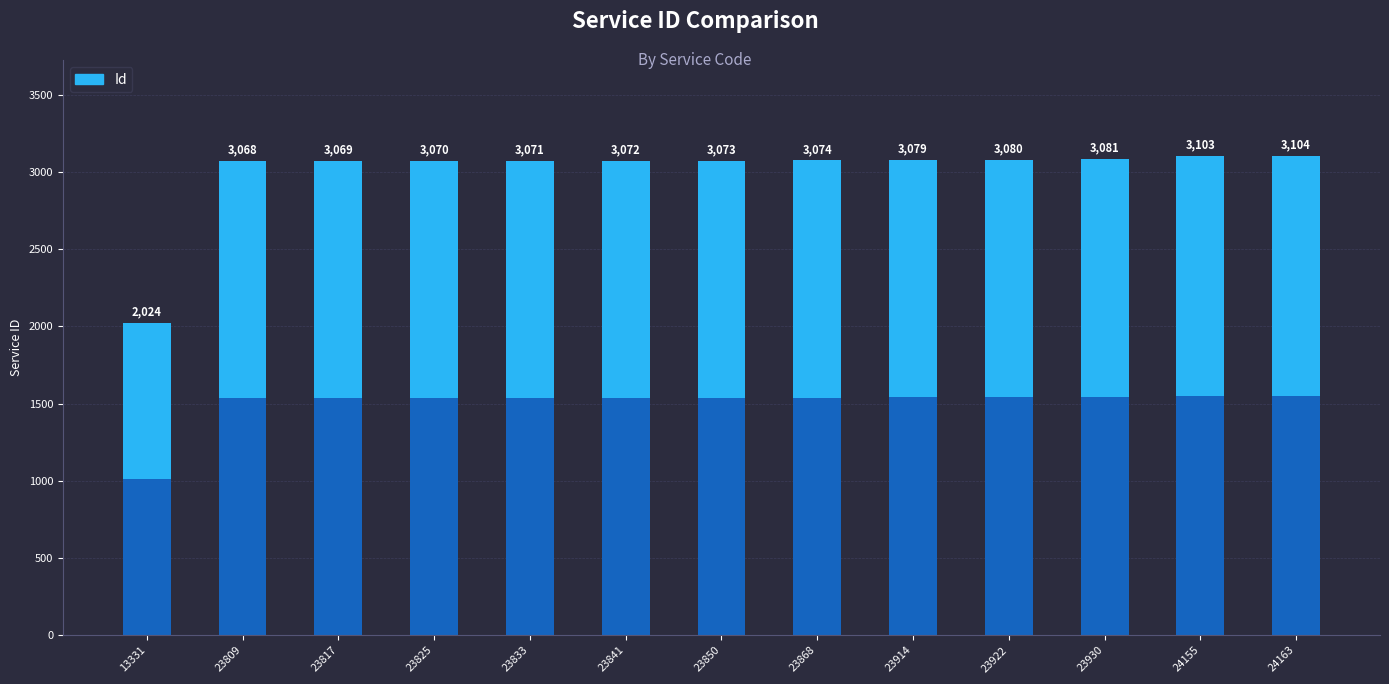

At which label does the data first exceed 3073?

23868